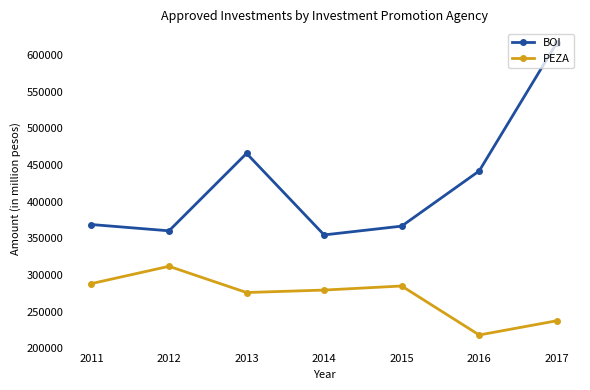

What is the average value of the PEZA series?

270947.1